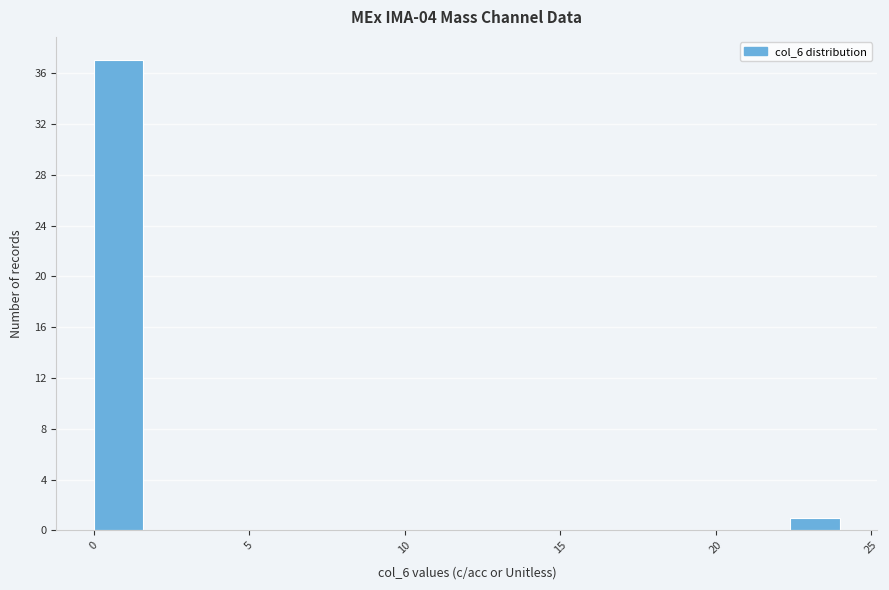

Around what value on the x-axis is the tallest bar? Give the approximate position of its centre, as read against the axis.

1.0